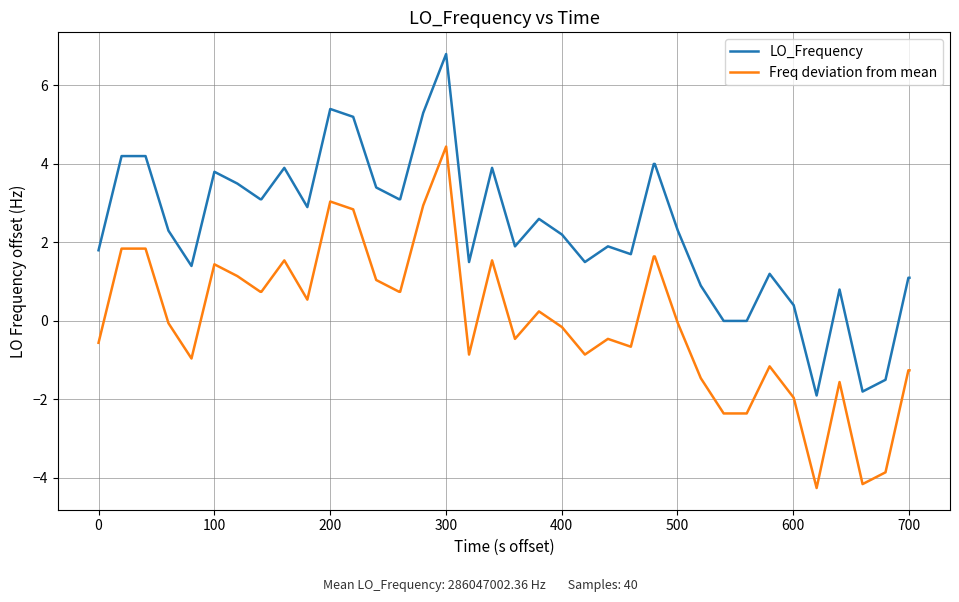

What is the minimum value for LO_Frequency?

-1.9